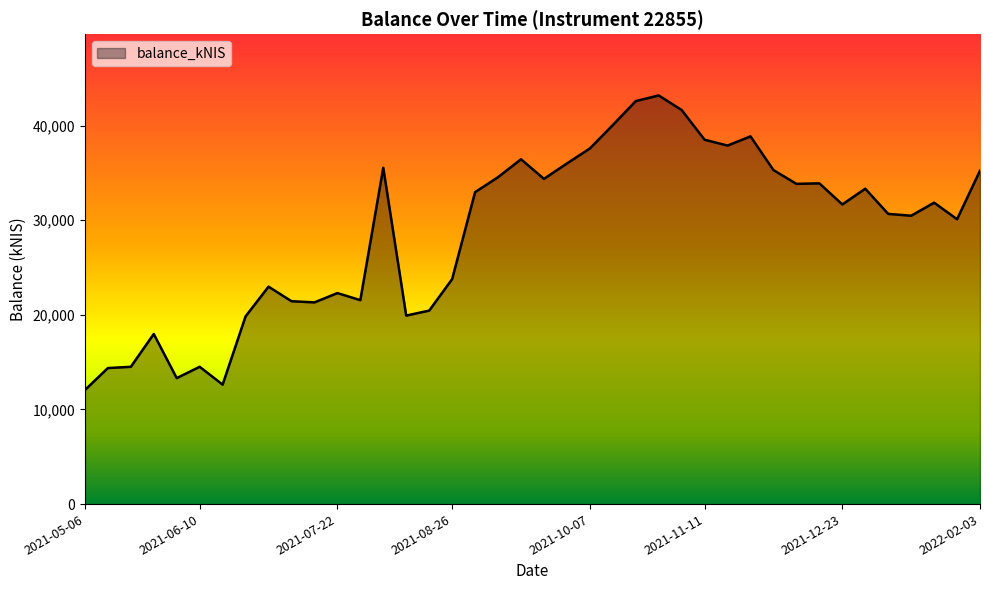

What is the greatest value displayed?

43194.7